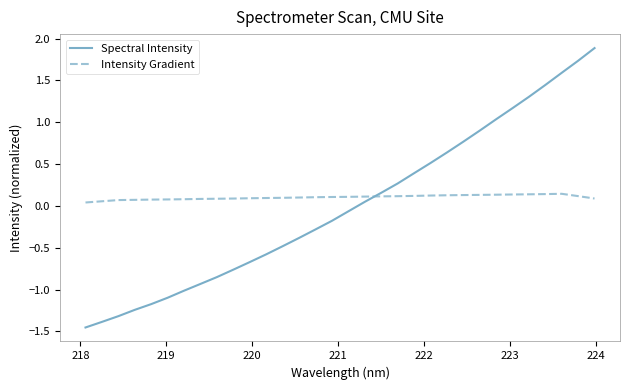

What is the maximum value shown in the chart?

1.9